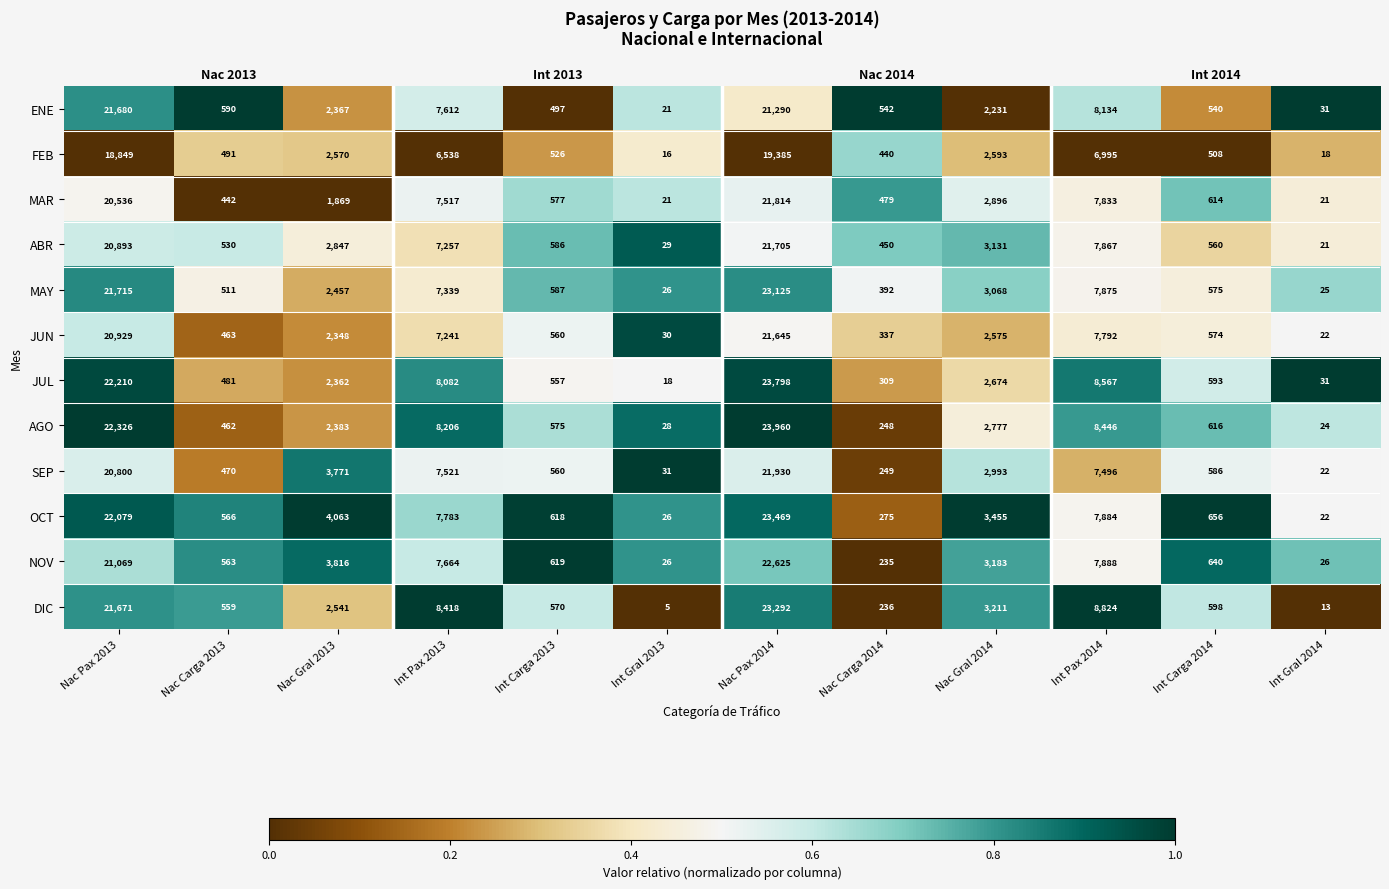

Rank the series by their maximum value, from lowest to highest.

FEB, MAR, MAY, ABR, JUN, ENE, JUL, AGO, SEP, OCT, NOV, DIC